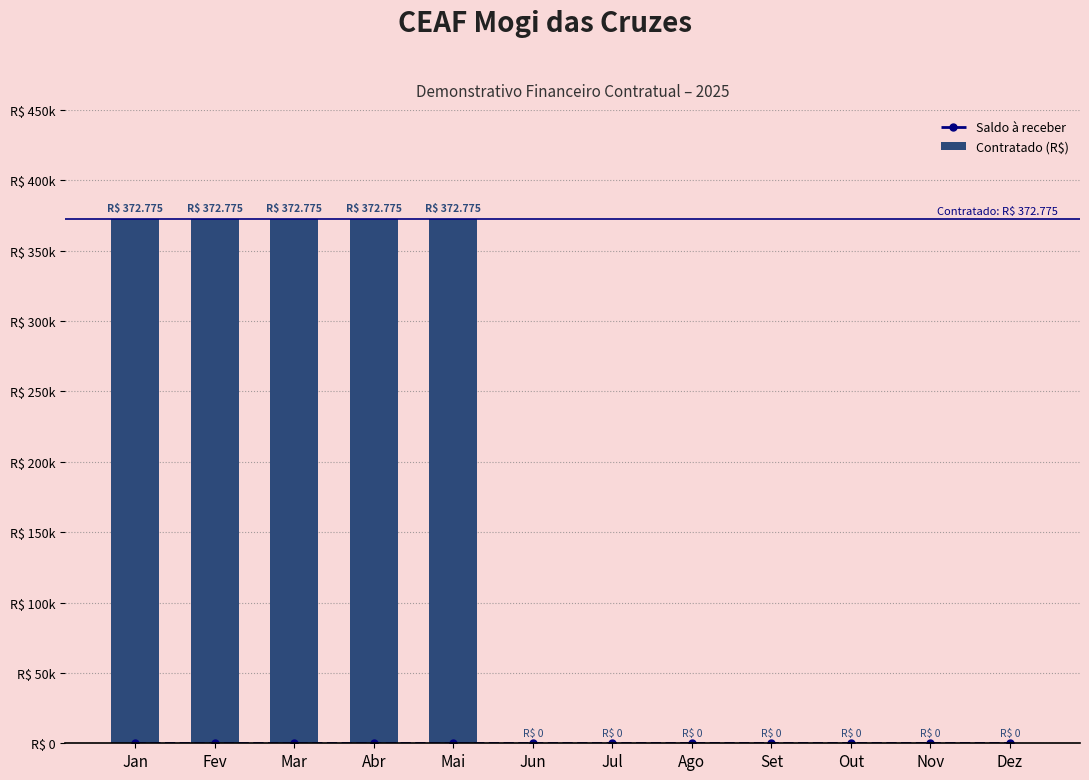

Rank the series at Abr from lowest to highest value.

Saldo à receber, Contratado (R$)